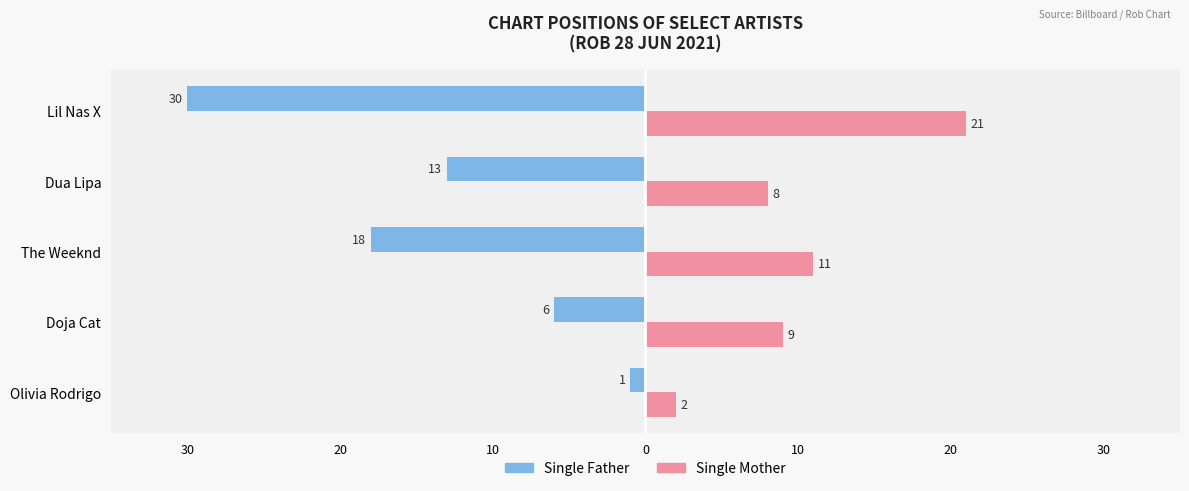

What are all the series names shown in the legend?

Single Father, Single Mother